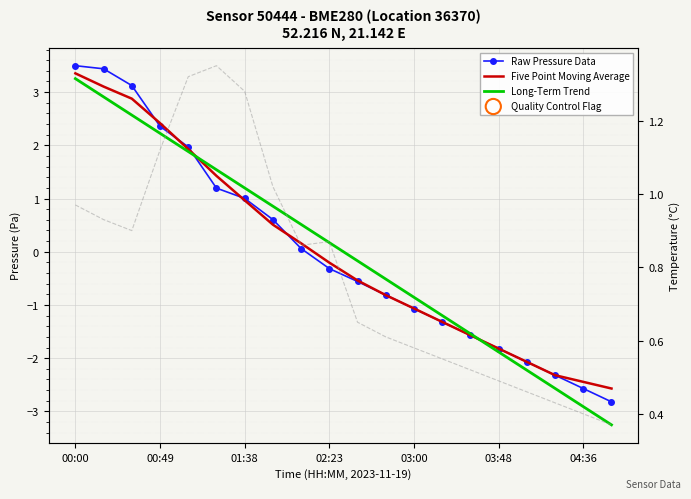

What is the total value across all series at 02:23?

0.5